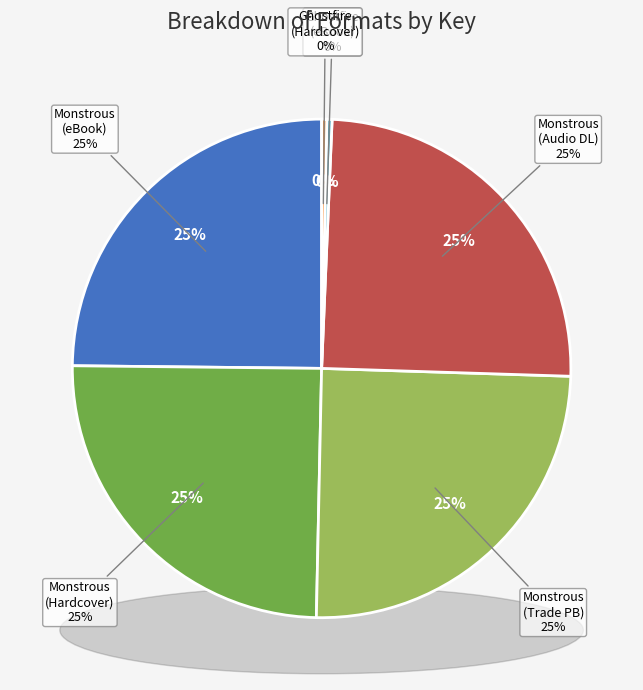

What percentage is the Monstrous (Trade Paperback) slice, to the nearest percent?

25%